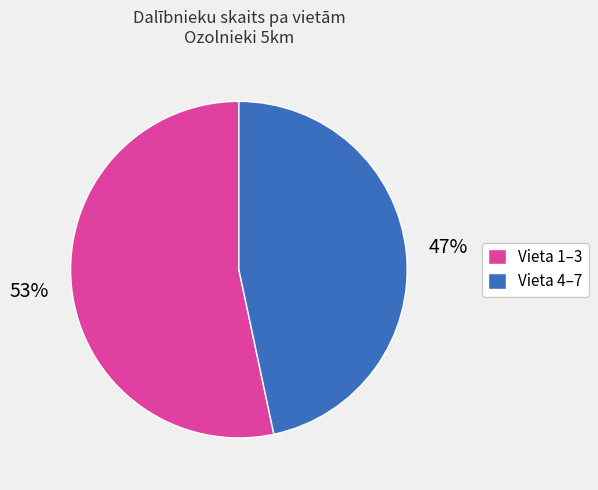

Do Vieta 1–3 and Vieta 4–7 together represent more than half of the pie?

Yes